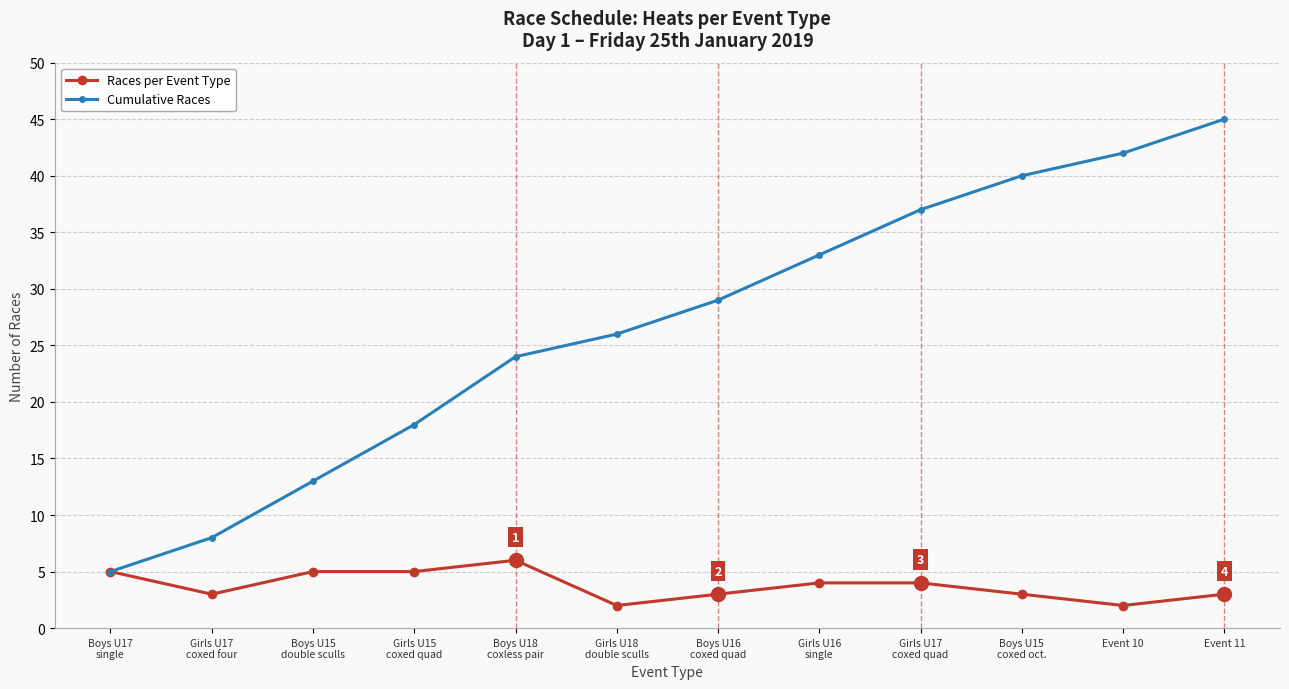

What is the lowest value of the Races per Event Type series?

2